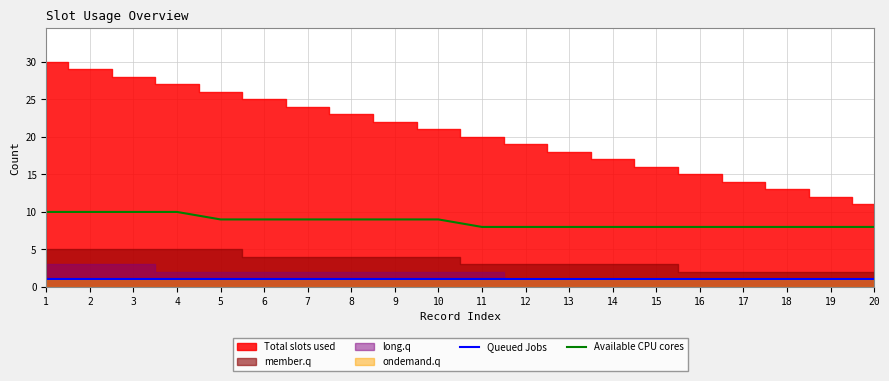

Where is Queued Jobs nearest to the value 1?

1